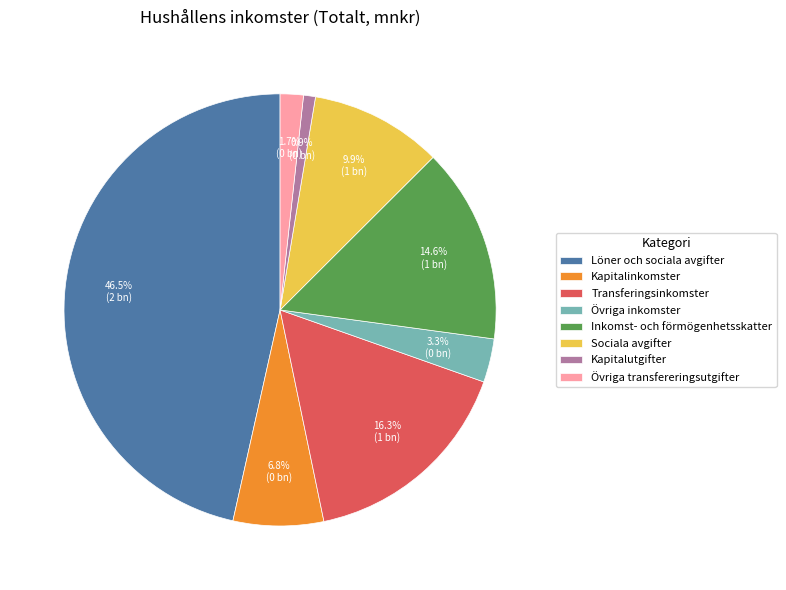

Approximately how many times larger is the value at Transferingsinkomster compared to Löner och sociala avgifter?

0.4